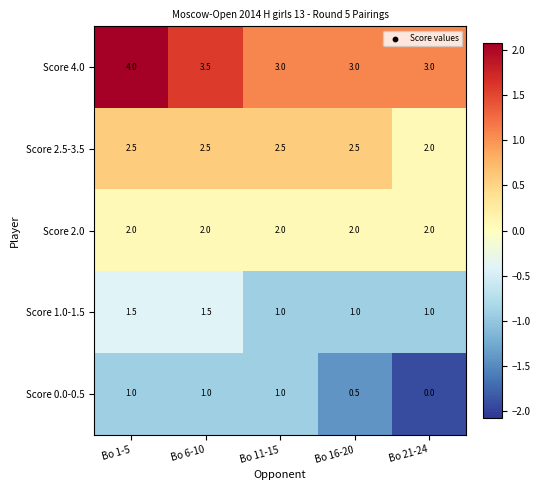

Rank the series by their average value, from highest to lowest.

Score 4.0, Score 2.5-3.5, Score 2.0, Score 1.0-1.5, Score 0.0-0.5